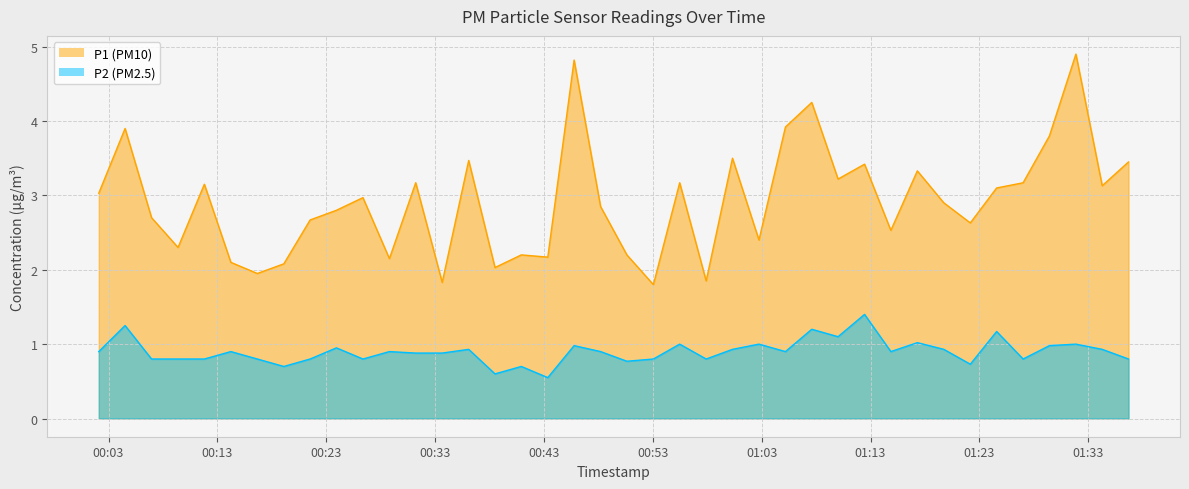

Reading left to right, transcribe all the data shown in this chart.

P1: 3.0	3.9	2.7	2.3	3.1	2.1	1.9	2.1	2.7	2.8	3.0	2.1	3.2	1.8	3.5	2.0	2.2	2.2	4.8	2.9	2.2	1.8	3.2	1.9	3.5	2.4	3.9	4.2	3.2	3.4	2.5	3.3	2.9	2.6	3.1	3.2	3.8	4.9	3.1	3.5
P2: 0.9	1.2	0.8	0.8	0.8	0.9	0.8	0.7	0.8	0.9	0.8	0.9	0.9	0.9	0.9	0.6	0.7	0.6	1.0	0.9	0.8	0.8	1.0	0.8	0.9	1.0	0.9	1.2	1.1	1.4	0.9	1.0	0.9	0.7	1.2	0.8	1.0	1.0	0.9	0.8